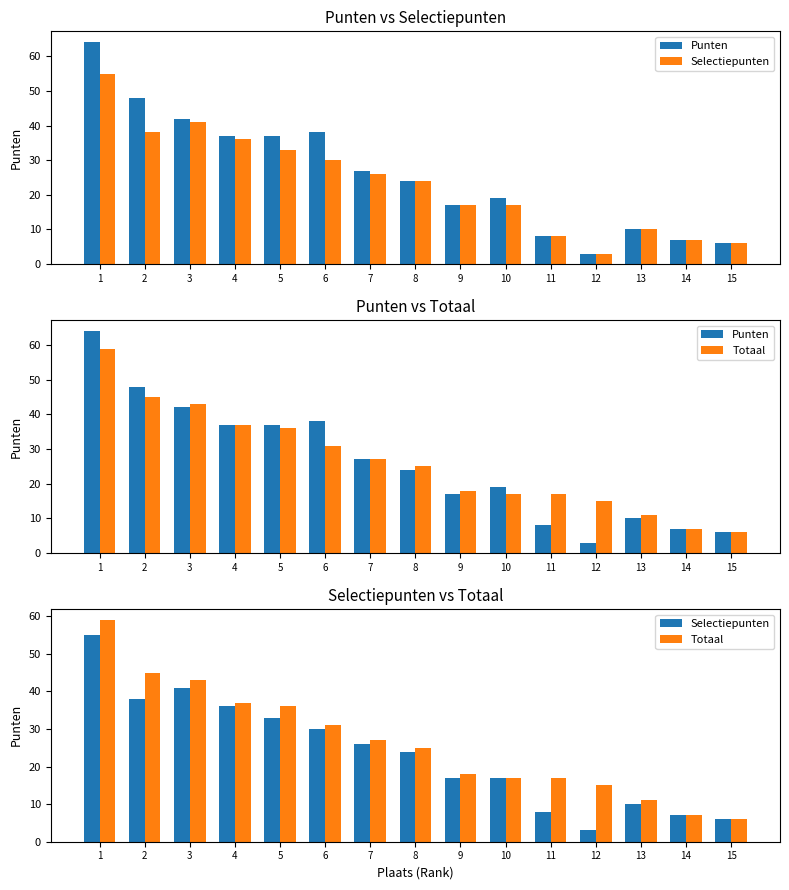

What is the value of the Totaal bar at the 11th from the left?

17